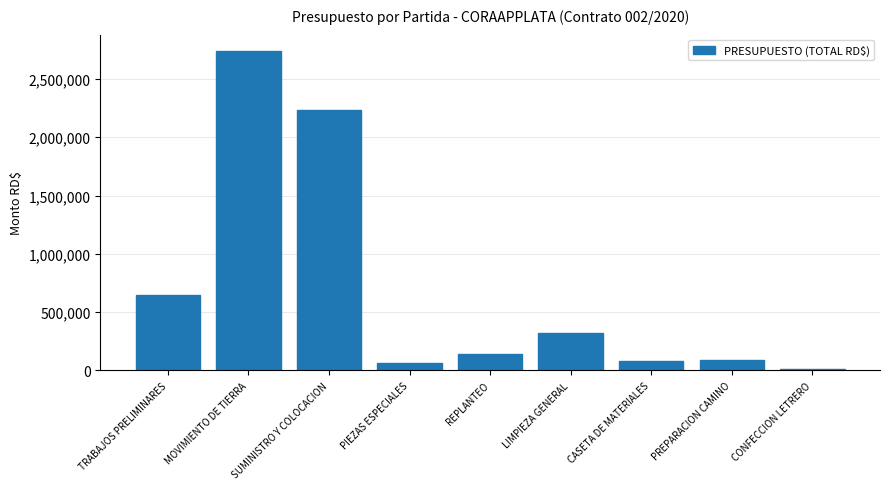

Where does the data first go above 142989?

TRABAJOS PRELIMINARES